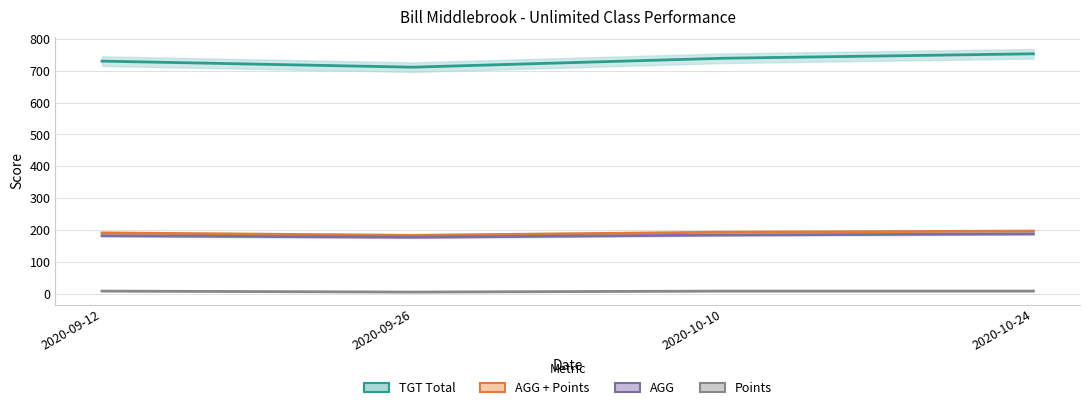

What is the average value of the AGG series?

183.3